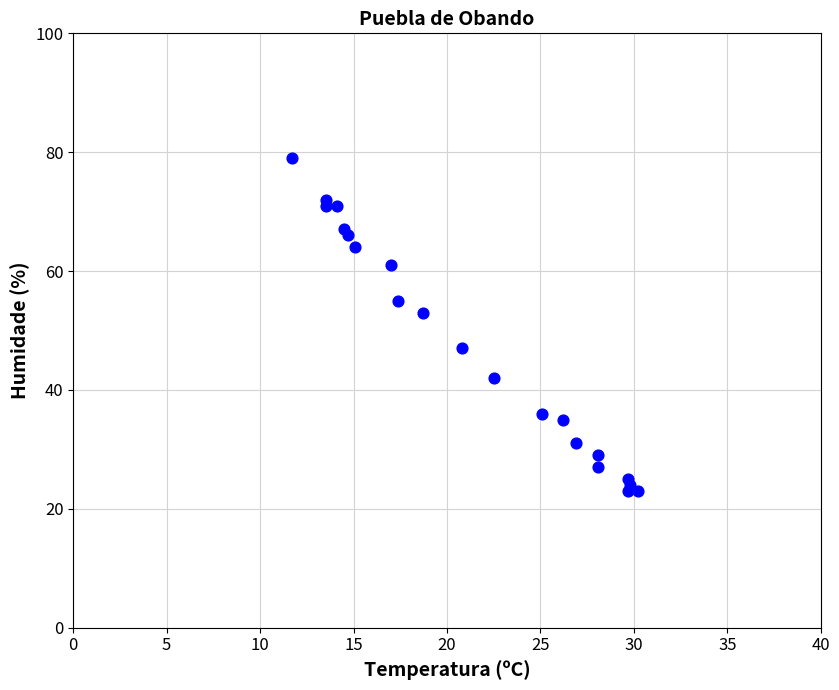

What Y value in the scatter plot is closest to 51?

53